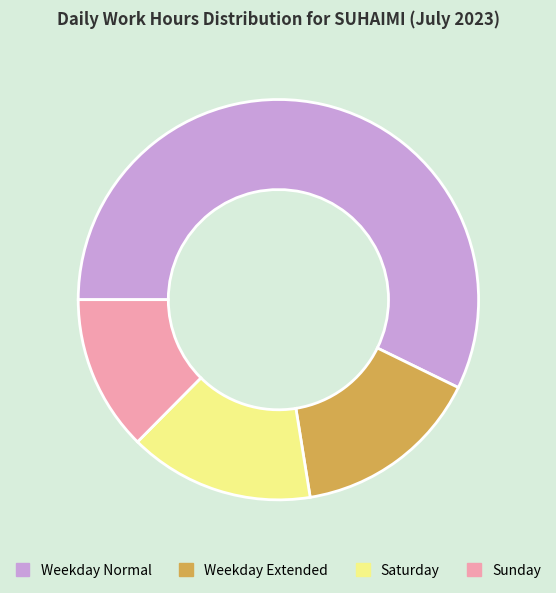

Is there any slice that represents more than half of the pie?

Yes